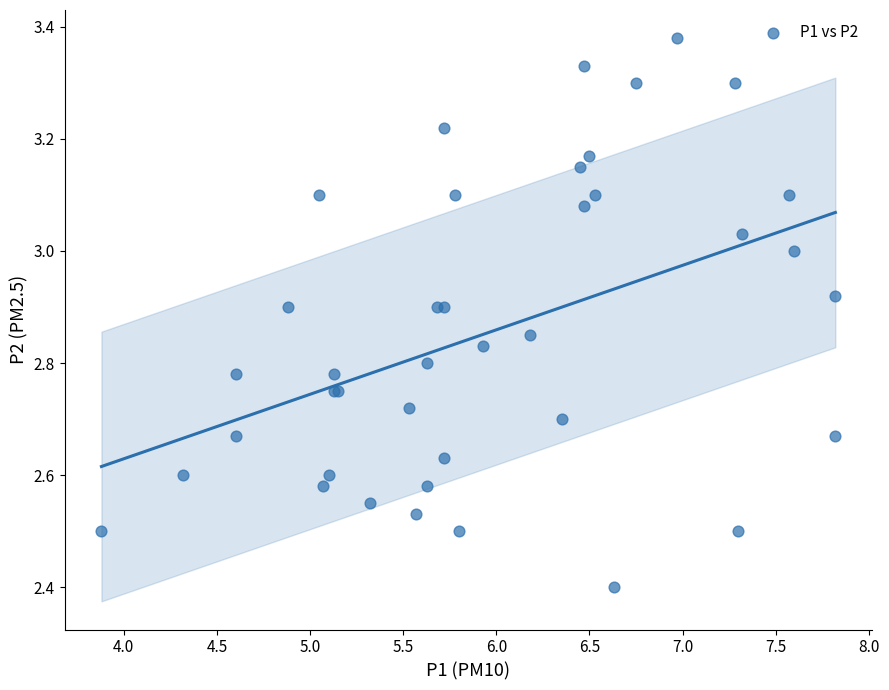

What Y value in the scatter plot is closest to 2?

2.4